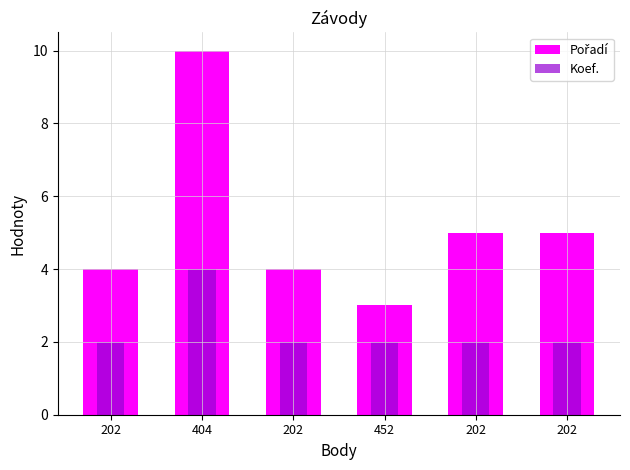

What is the label of the 4th bar from the left?

452